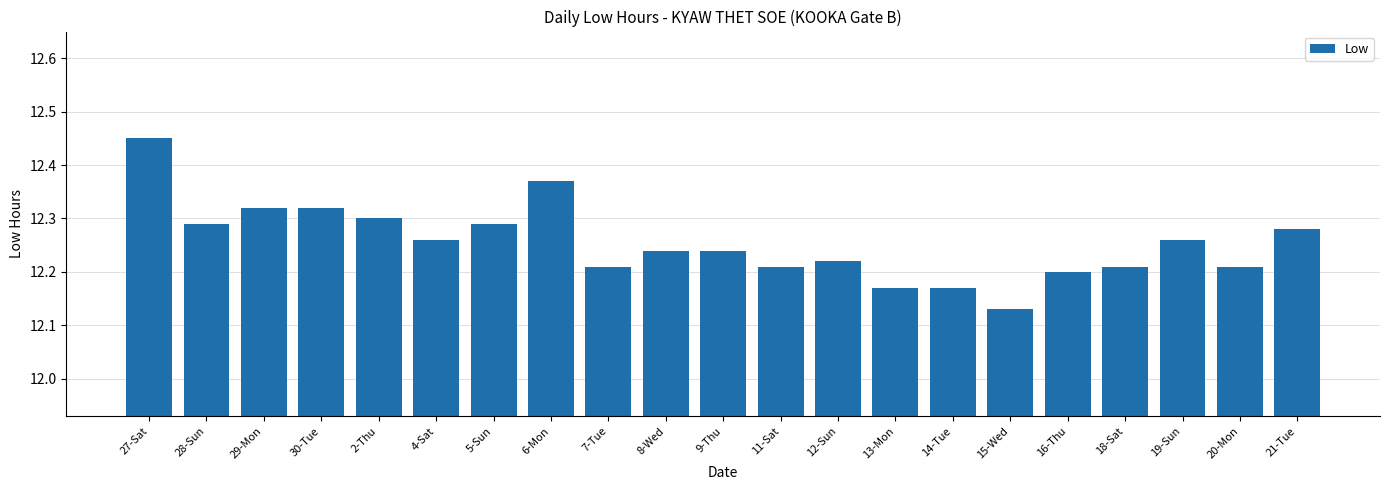

What is the label of the 2nd bar from the right?

20-Mon